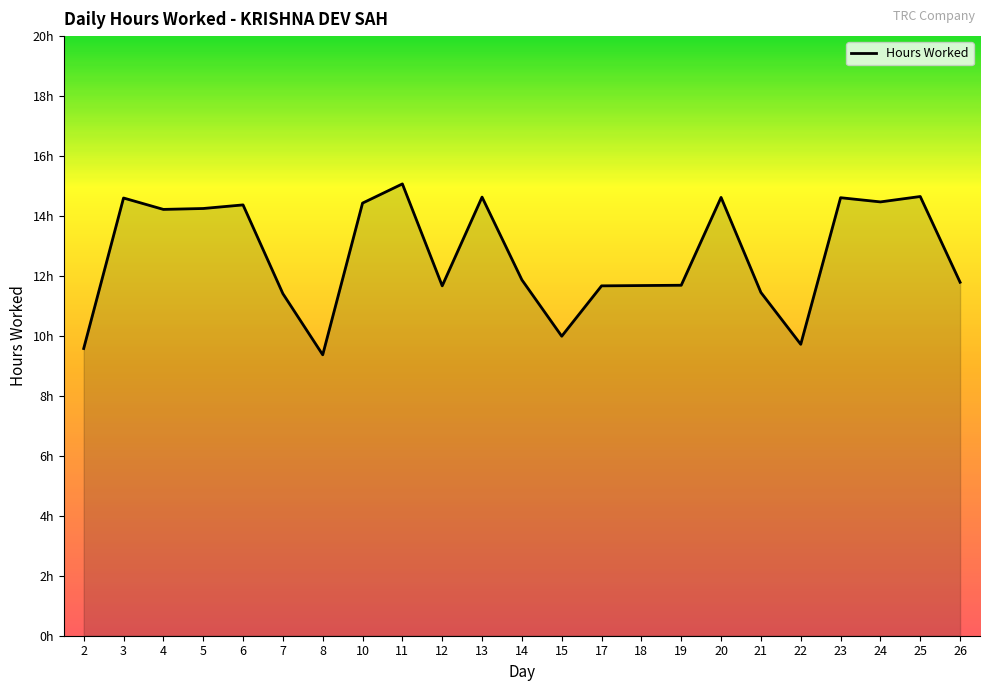

What is the difference between the values at 15 and 4?

4.2